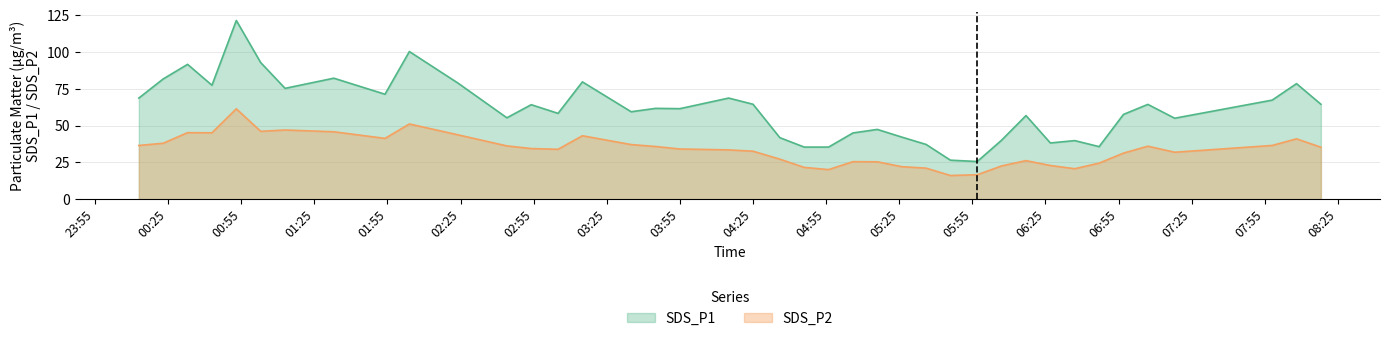

Which category has the highest value across all series?

2023/12/13 00:53